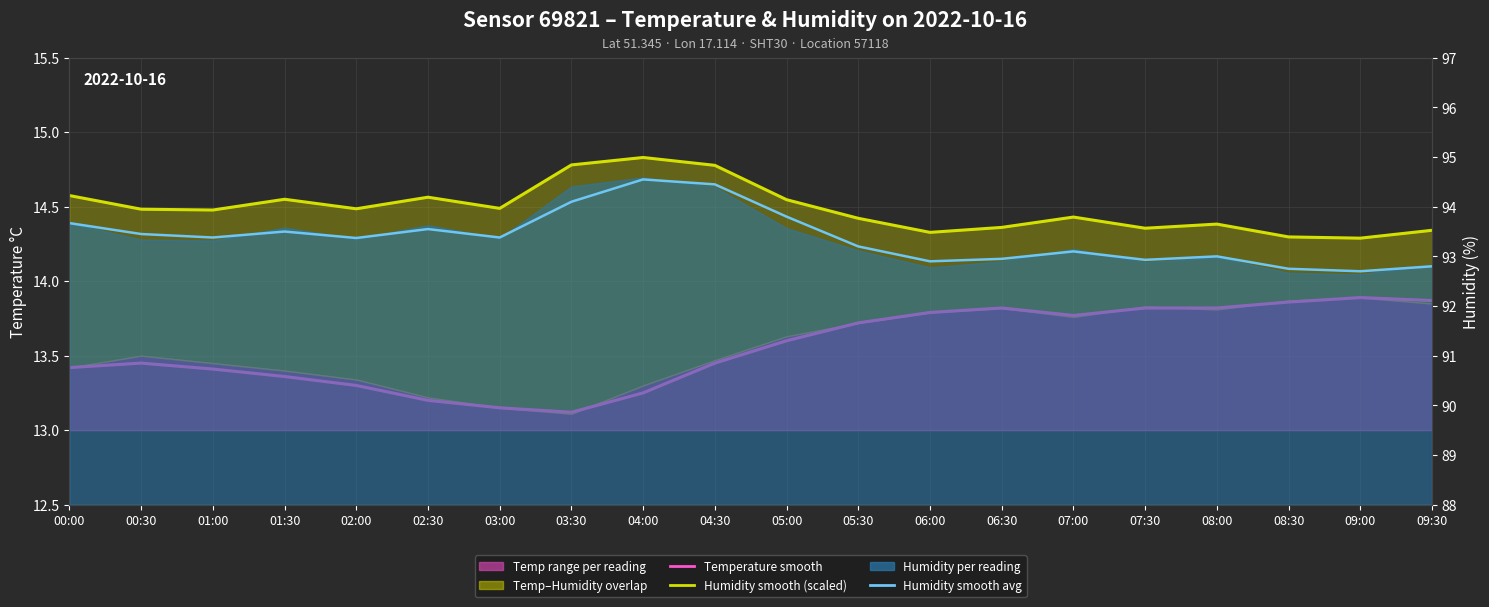

At which category does Temperature smooth reach its first local valley?

03:30